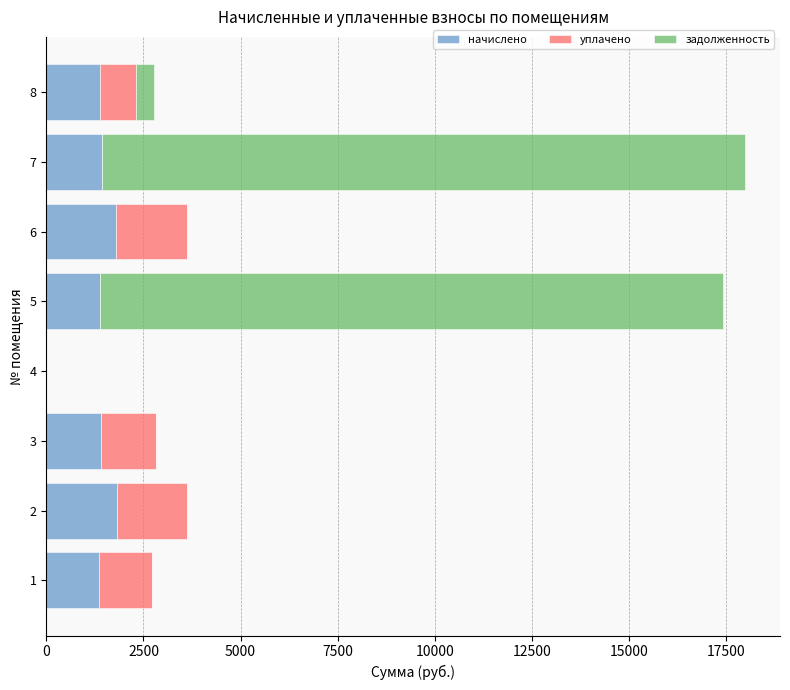

What are all the series names shown in the legend?

начислено, уплачено, задолженность